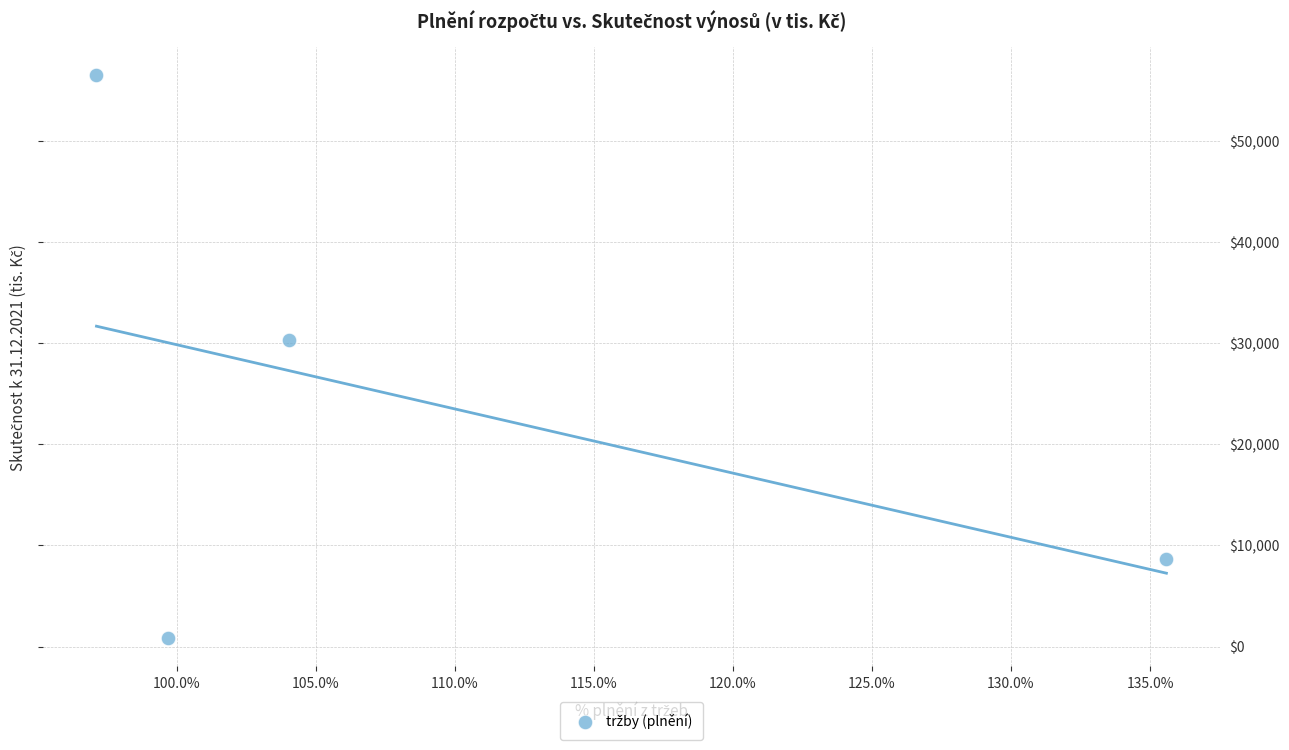

What is the average X value?

1.1